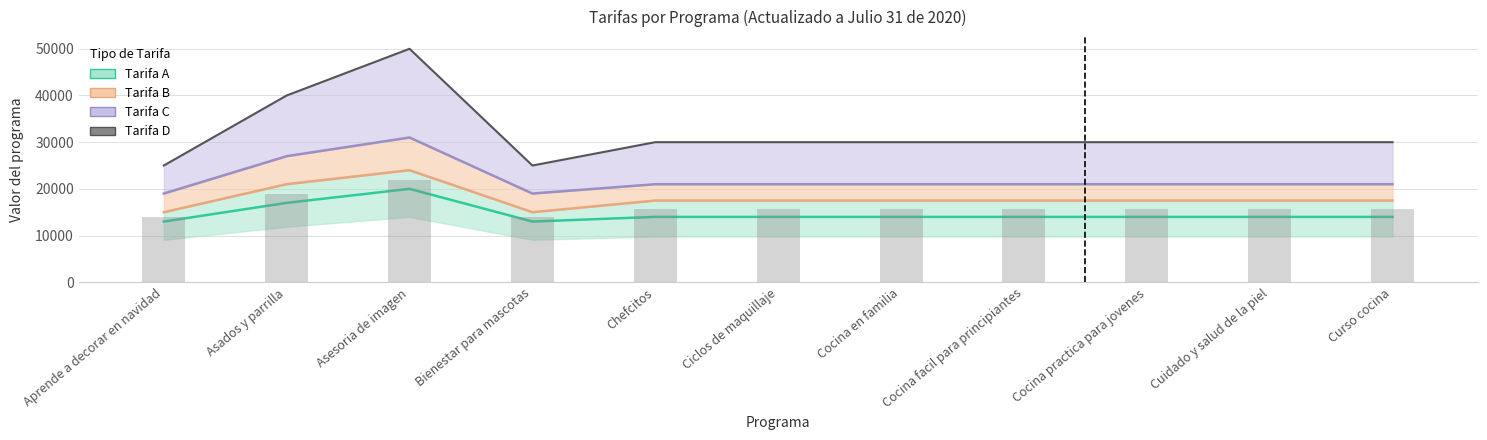

Rank the categories by value from highest to lowest.

Asesoria de imagen, Asados y parrilla, Chefcitos, Ciclos de maquillaje, Cocina en familia, Cocina facil para principiantes, Cocina practica para jovenes, Cuidado y salud de la piel, Curso cocina, Aprende a decorar en navidad, Bienestar para mascotas